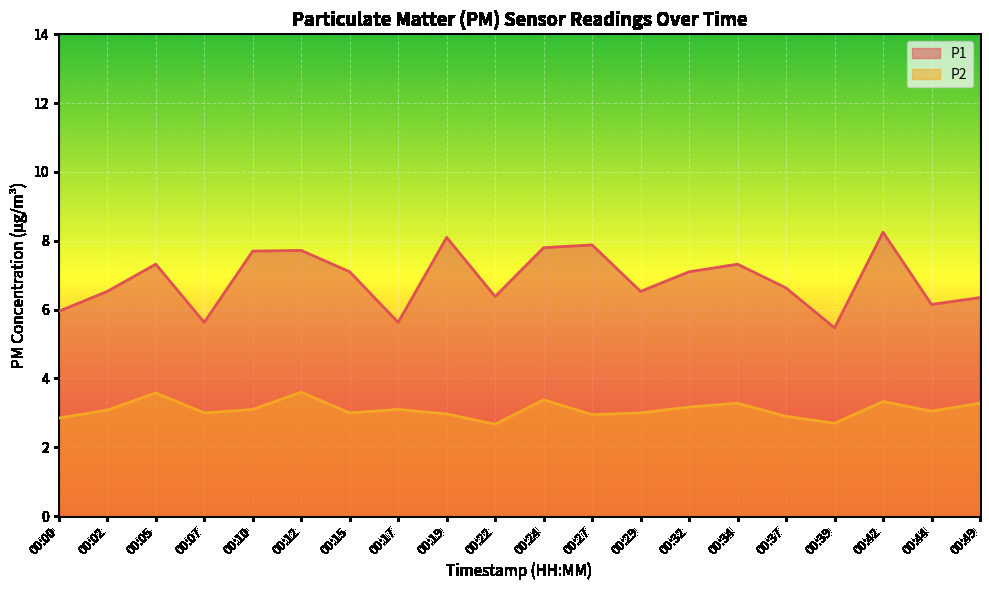

True or false: P2 and P1 cross at least once.

False